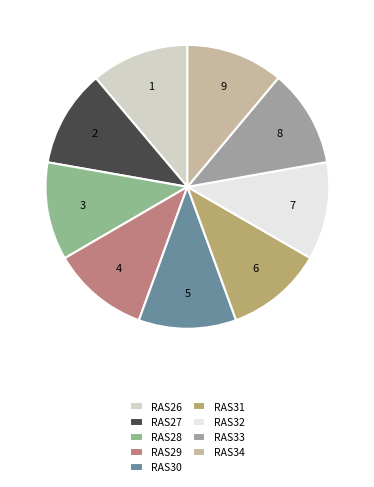

To the nearest percent, what is the average slice percentage?

11%